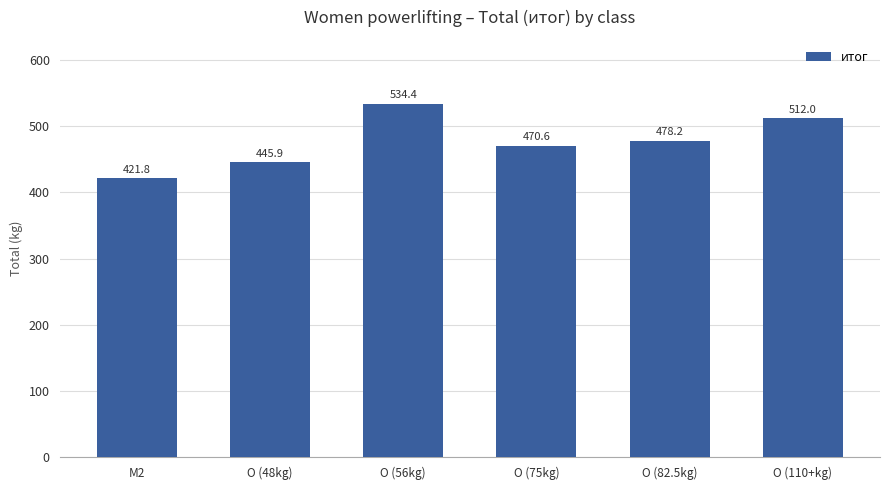

What is the label of the 5th bar from the left?

O (82.5kg)